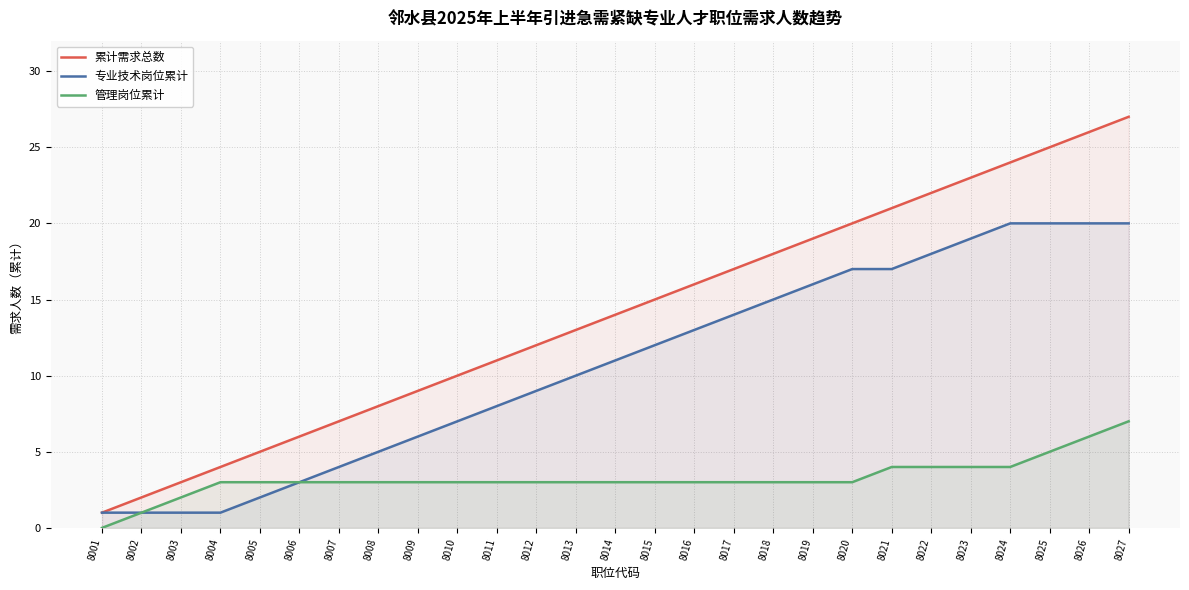

Count the number of categories in the chart.

27